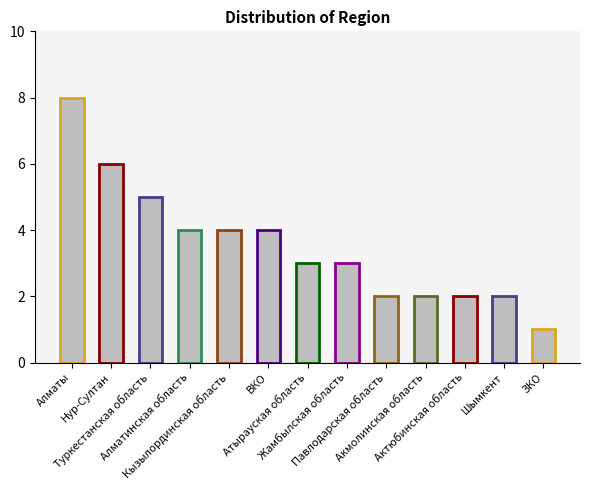

What is the average value?

4